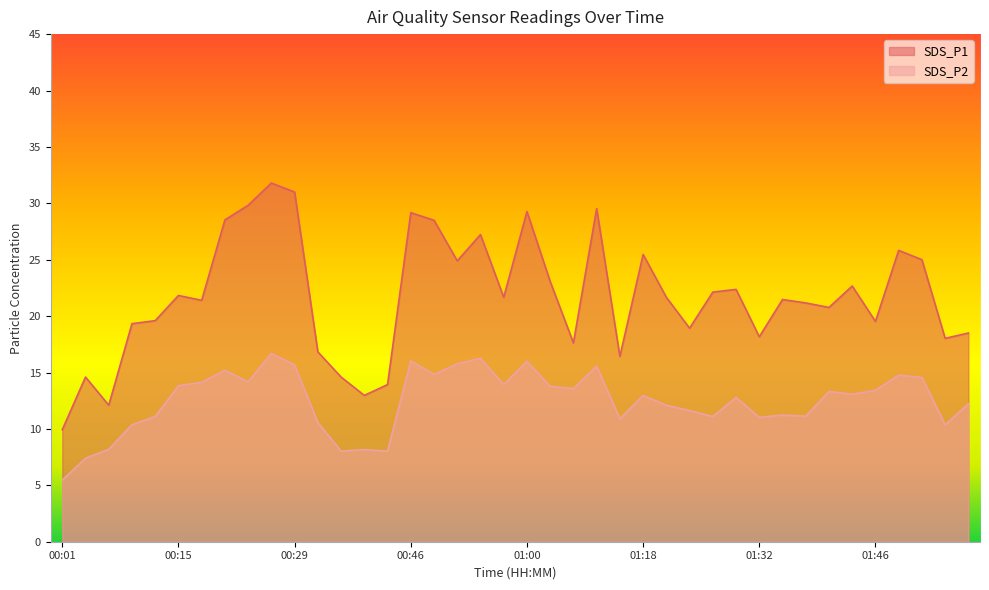

Does the chart display data point markers on the line(s)?

No